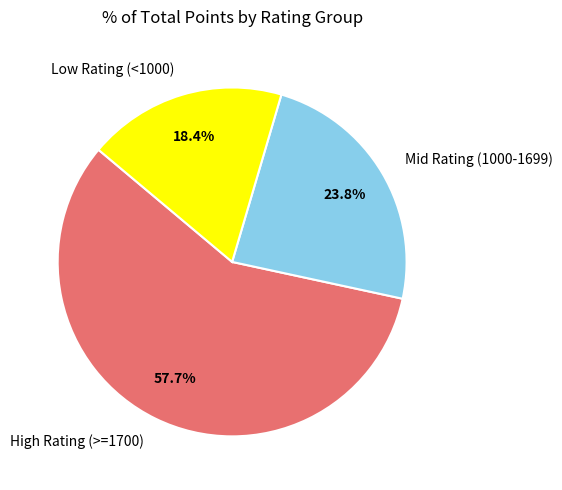

To the nearest percent, what is the average slice percentage?

33%